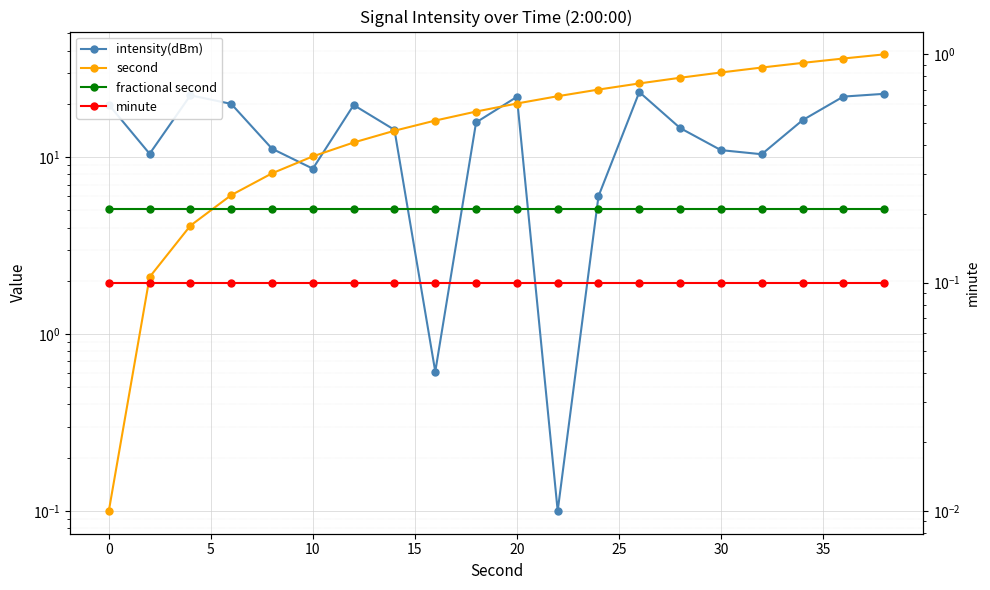

Rank the series by their maximum value, from lowest to highest.

minute, fractional second, intensity(dBm), second